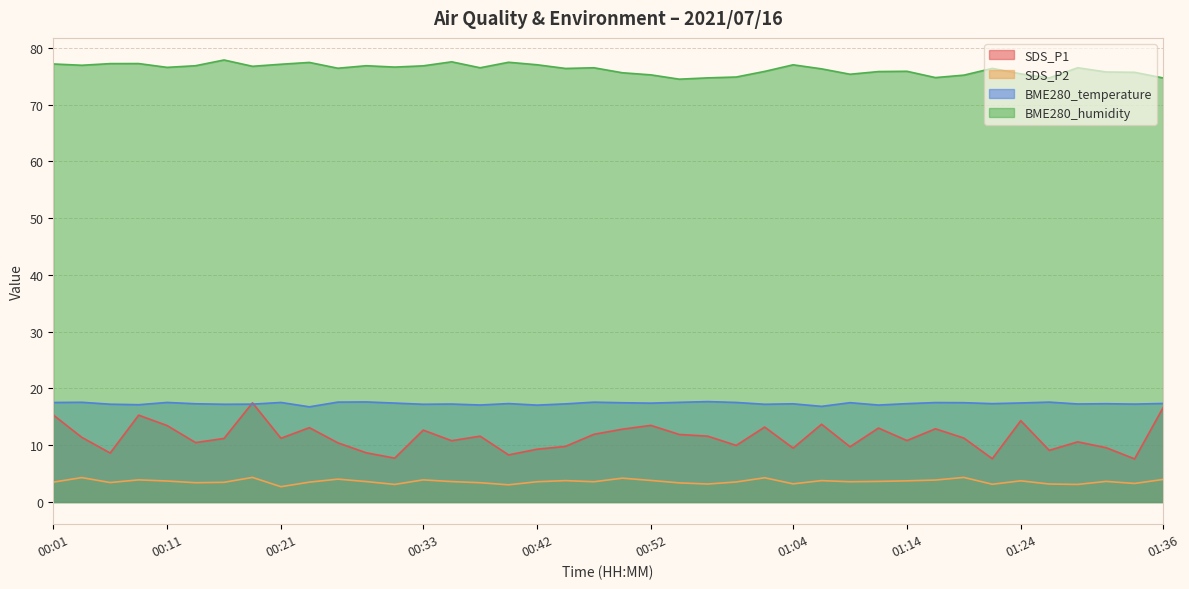

What is the approximate value of SDS_P1 at 01:12?

13.0